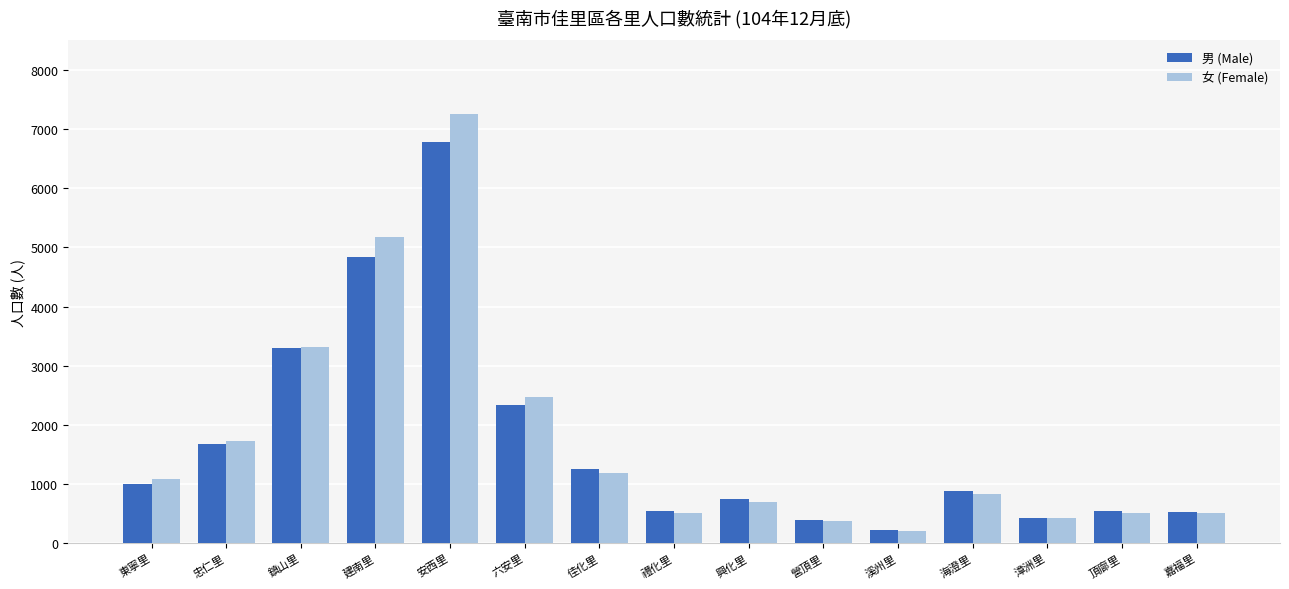

What is the value of the 女 (Female) bar at the 7th from the left?

1187